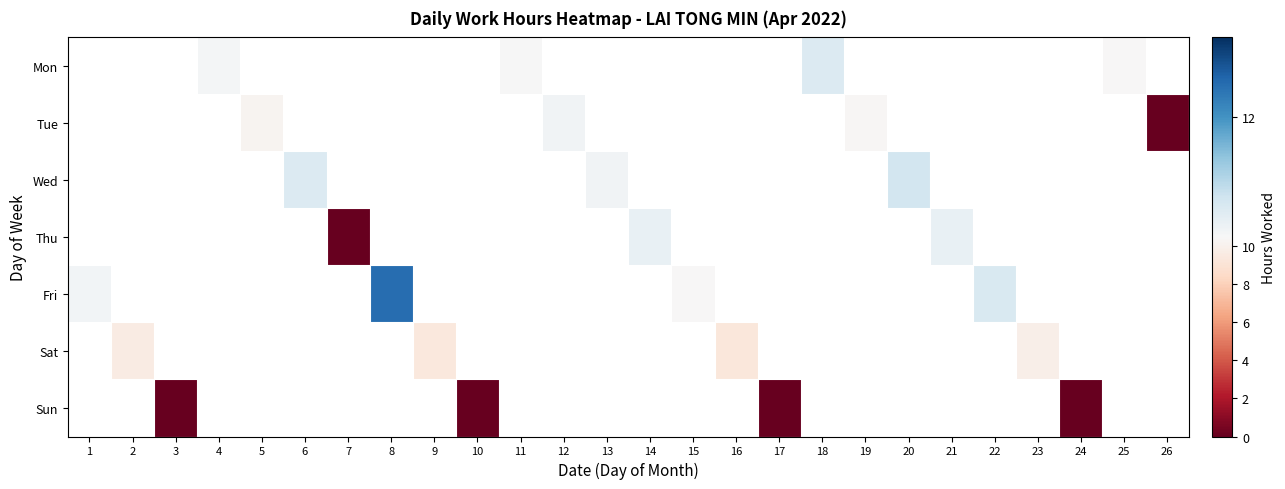

What is the minimum value for Fri?

10.4